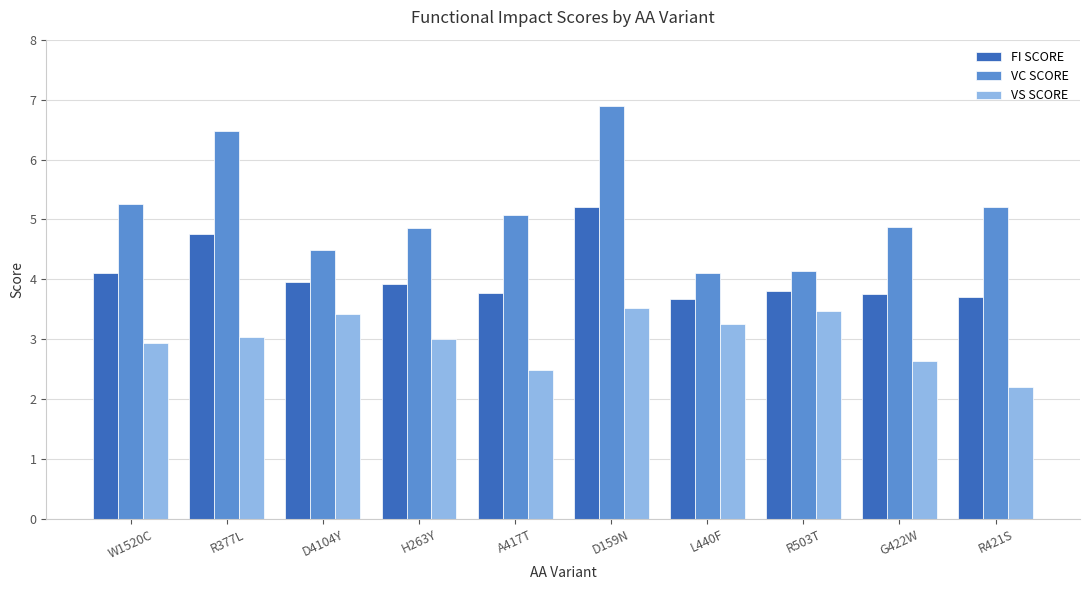

Does the chart contain any negative values?

No